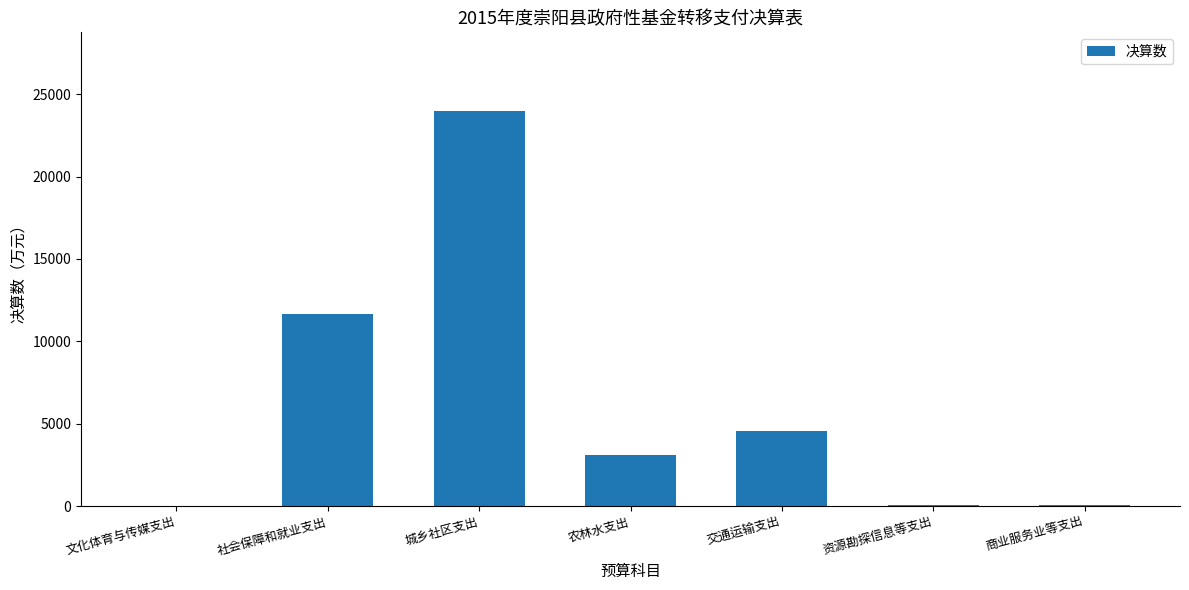

What is the greatest value displayed?

23964